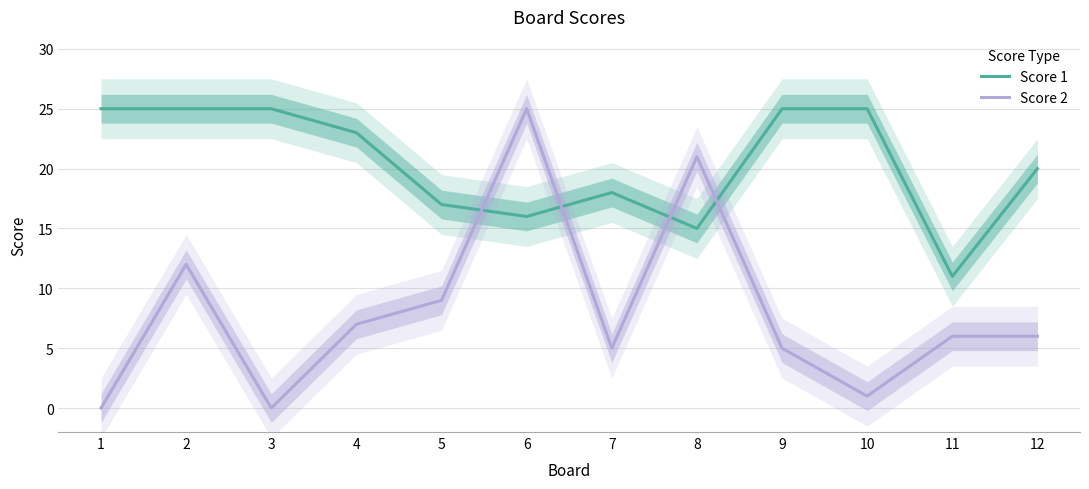

True or false: Score 1 has more than 0 points higher than both neighbors.

True